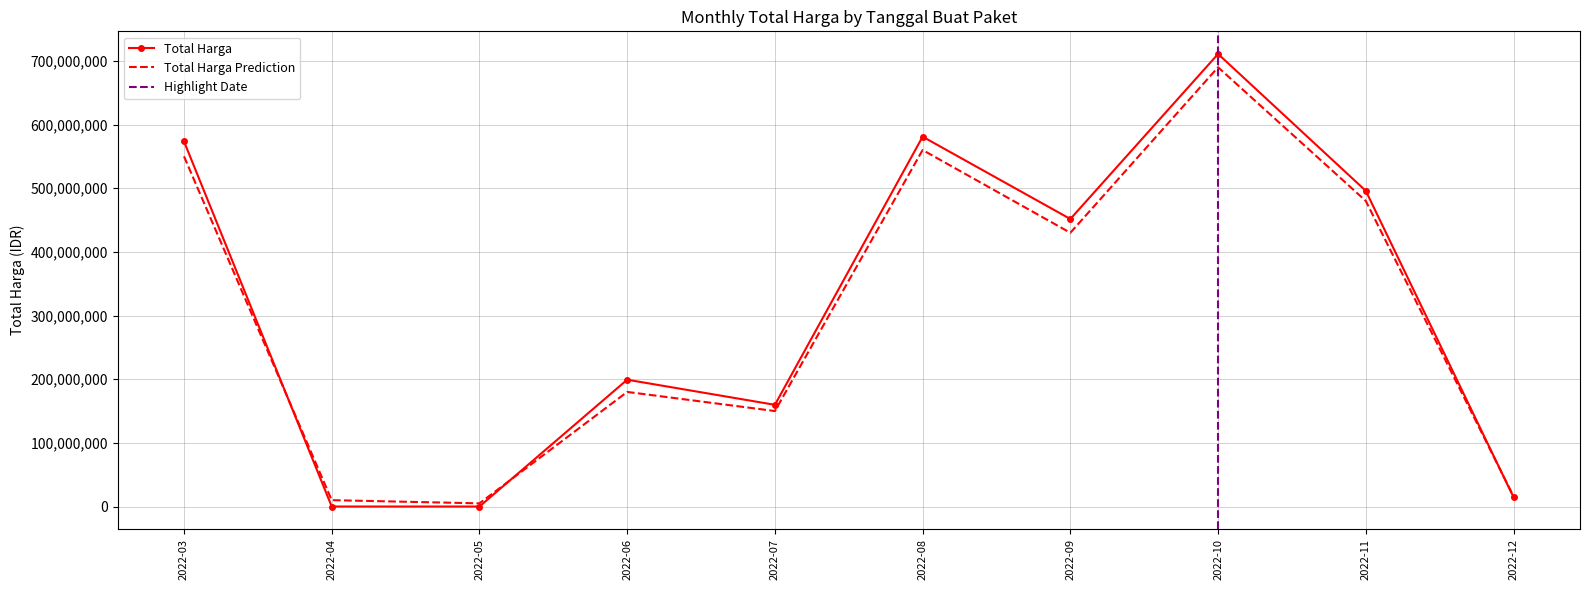

Where is Total Harga (Monthly Sum) nearest to the value 613538875?

2022-08